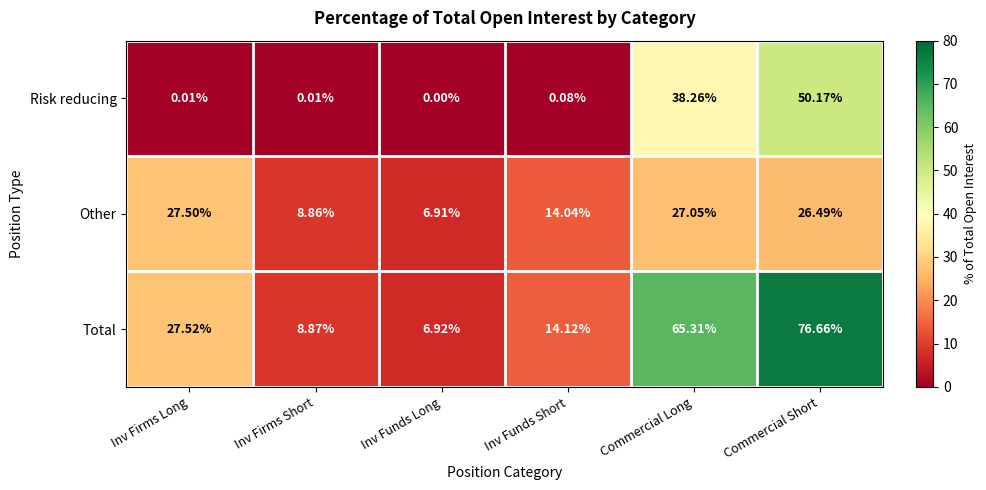

At which category is the sum across all series the highest?

Commercial Short